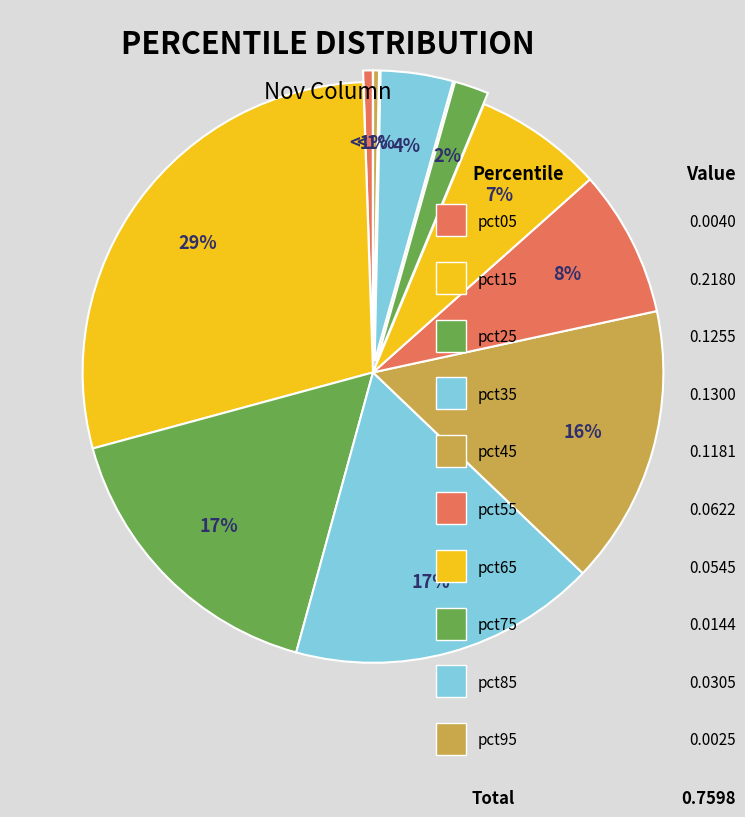

To the nearest percent, what is the difference between the largest and smallest slice percentages?

28%